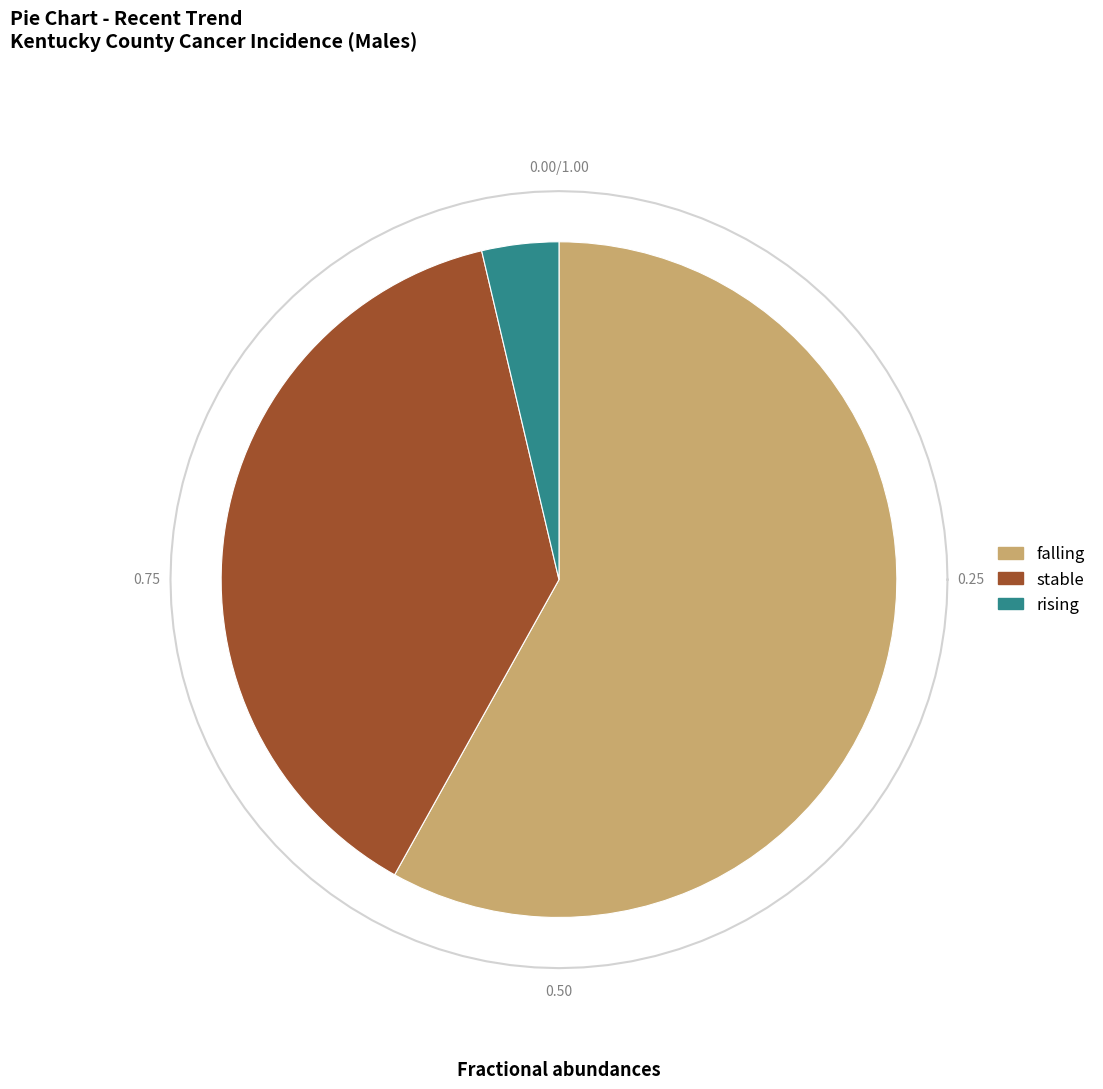

Is it true that rising is 4% of the pie?

True